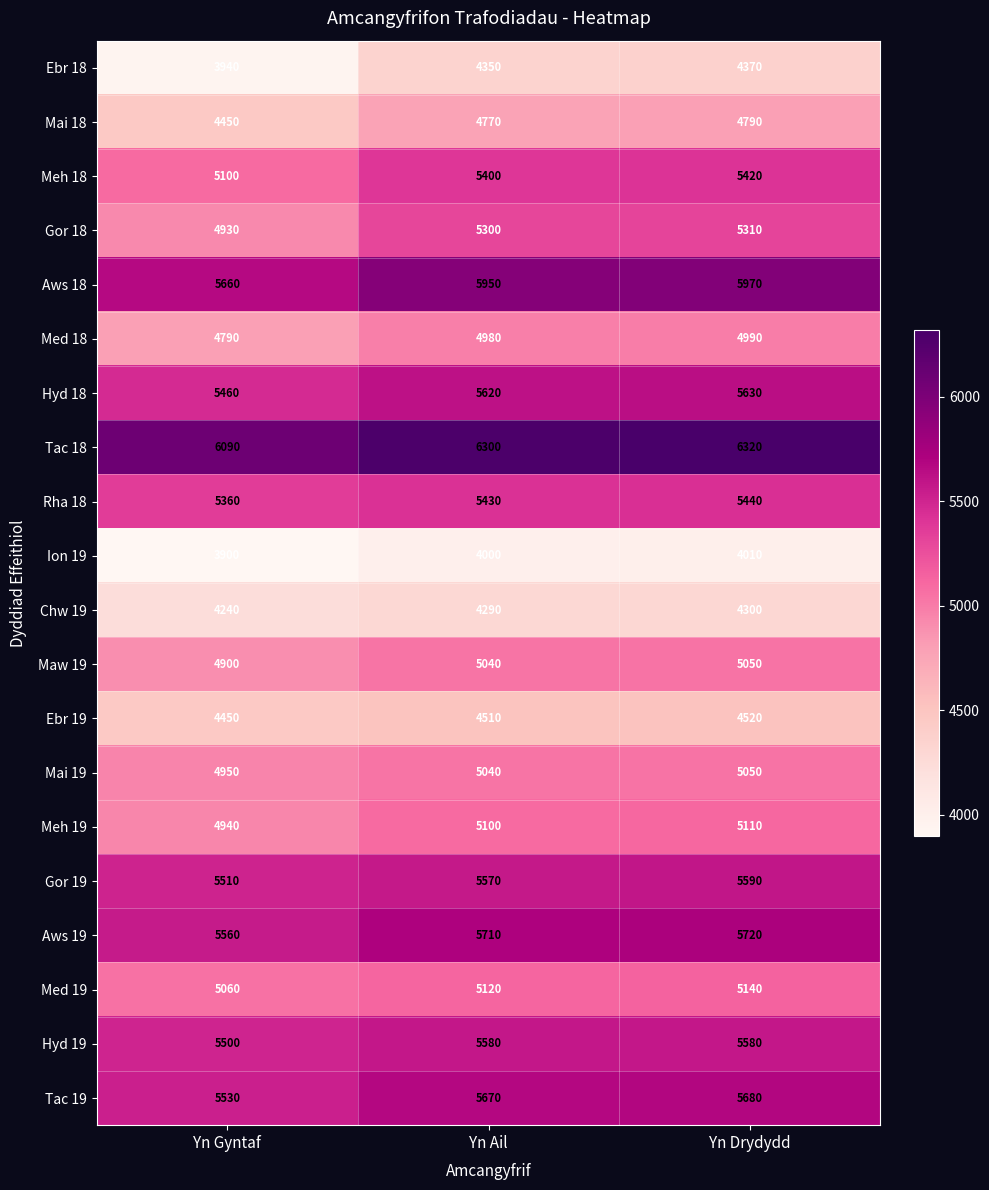

What is the sum of all Tac 19 values?

16880